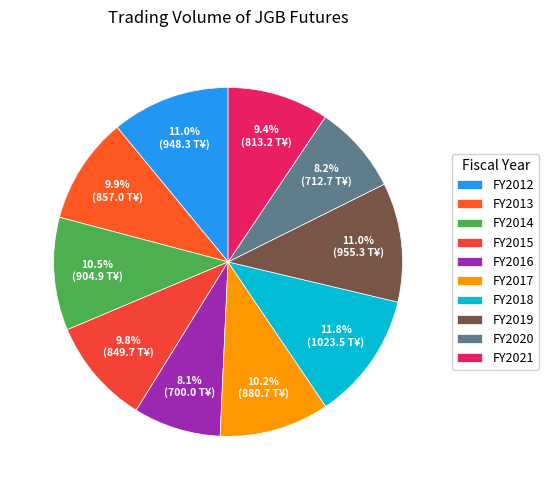

Does FY2019 represent more than half of the total?

No